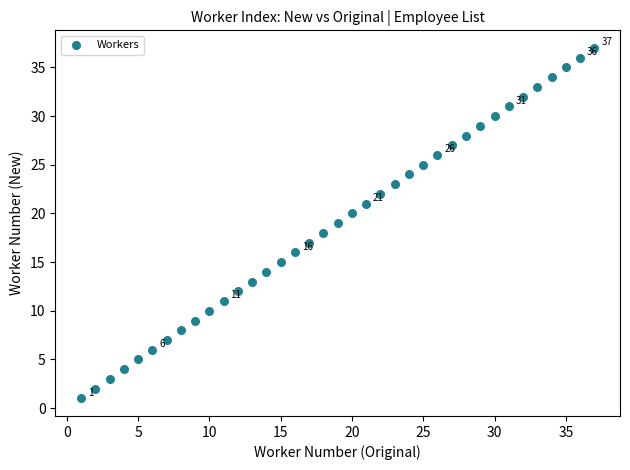

What is the range of X values (max minus min)?

36